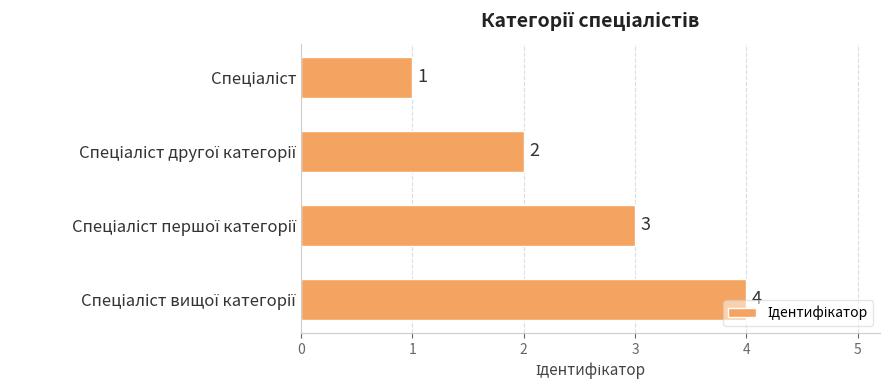

What is the sum of all values?

10